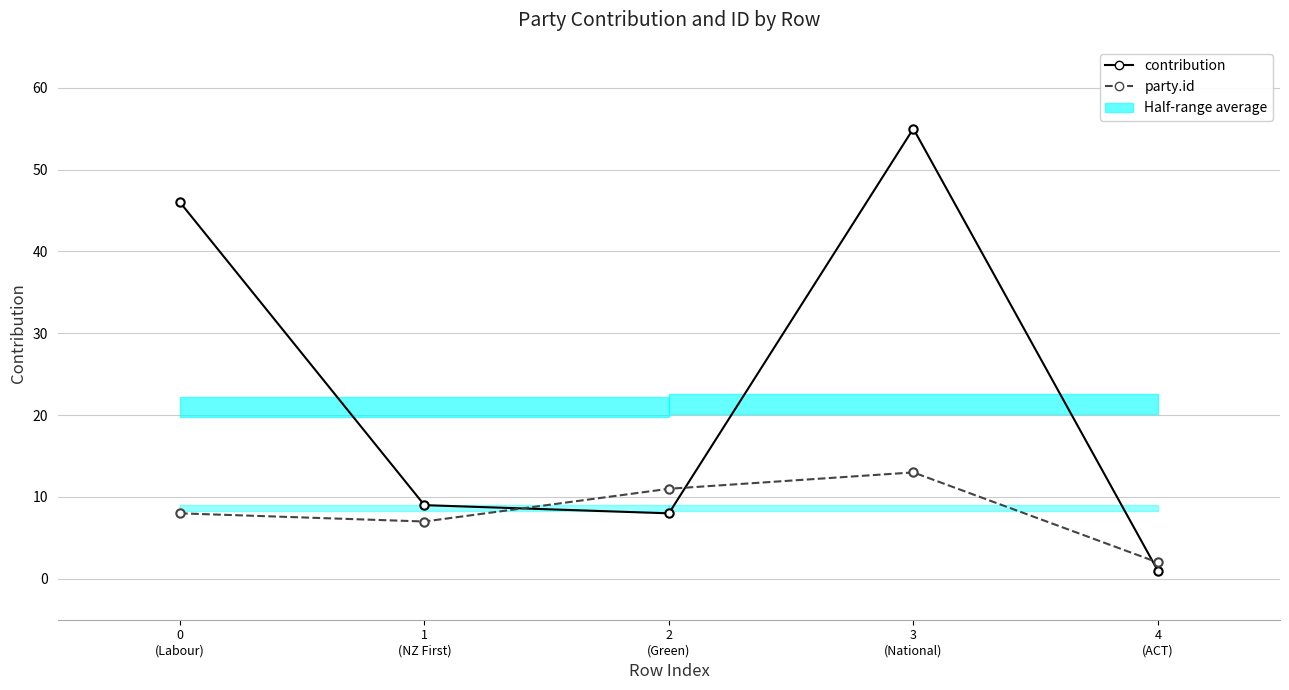

What position from the right is 3
(National)?

2